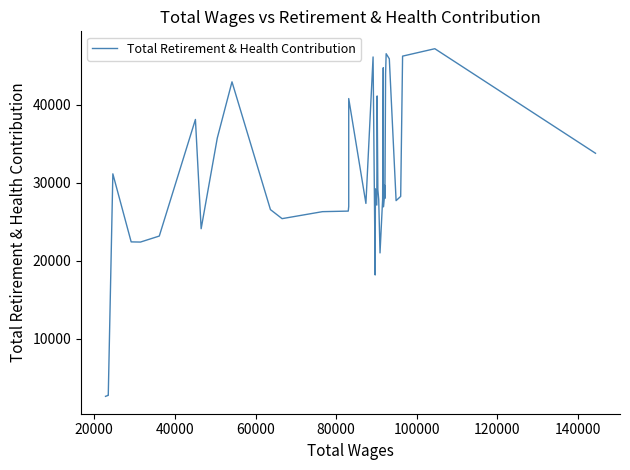

What is the difference between the second highest and minimum values?

43955